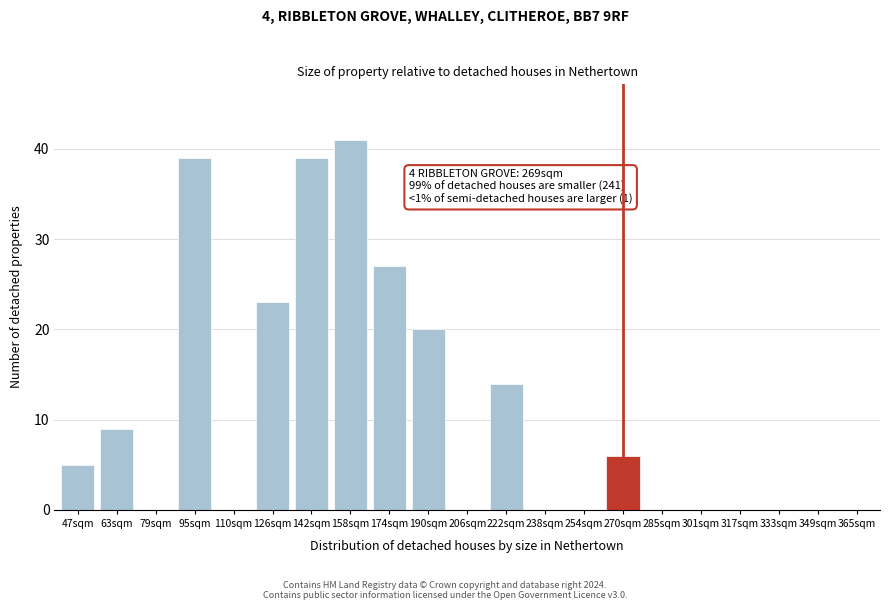

What is the maximum value shown in the chart?

41